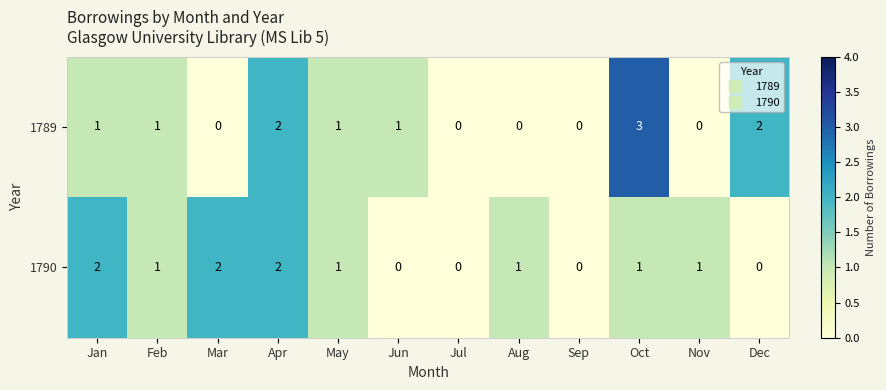

At Jan, list the series in order from largest to smallest.

1790, 1789